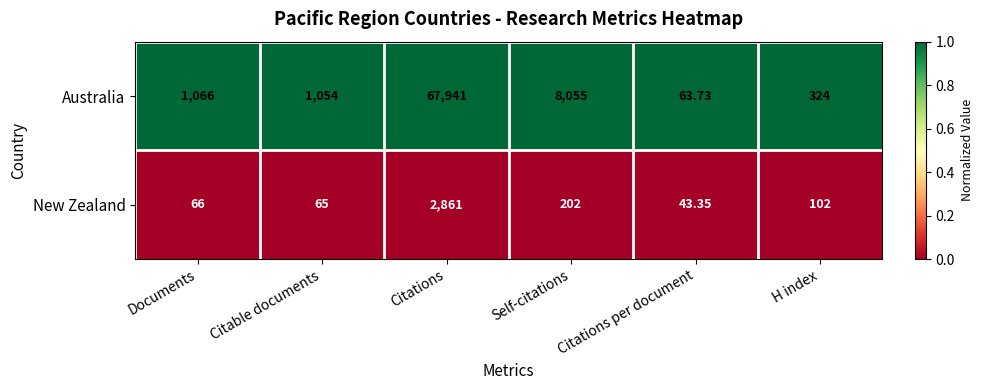

Rank the series at H index from lowest to highest value.

New Zealand, Australia